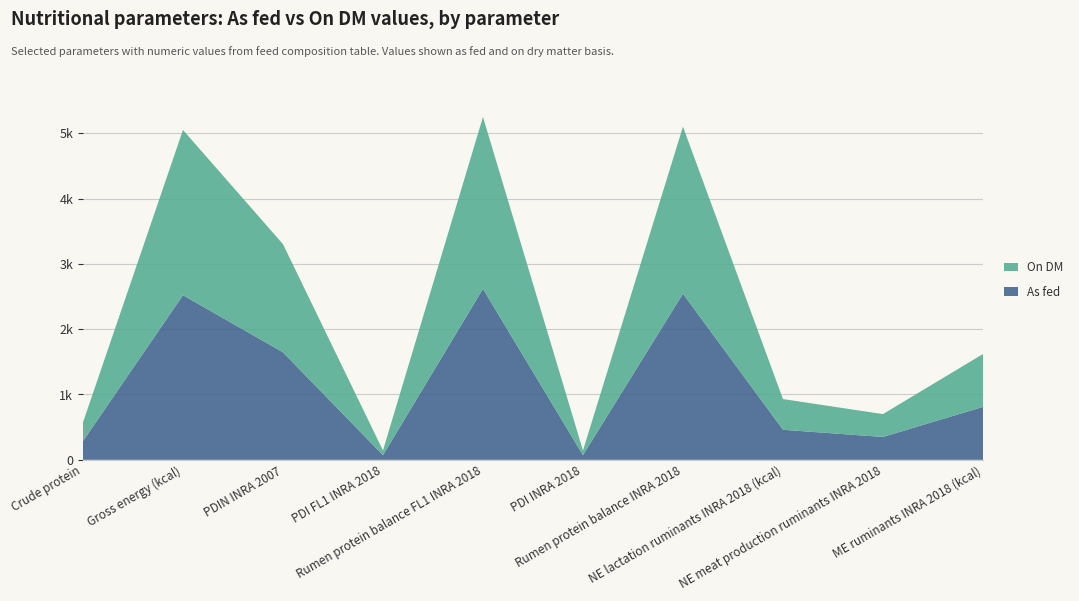

Reading right to left, list all the values displayed in this chart.

As fed: 810	350	460	2543	71	2617	71	1646	2520	286
On DM: 810	350	470	2557	71	2632	72	1656	2530	287